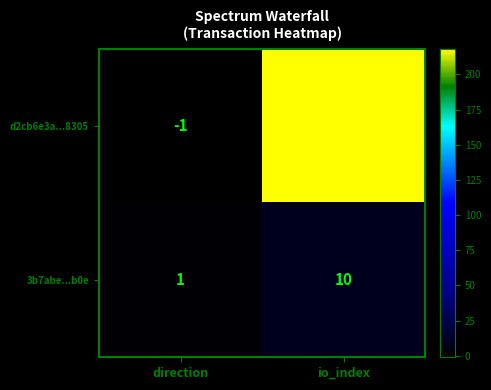

Between direction and io_index, which series saw the biggest shift?

d2cb6e3a...8305